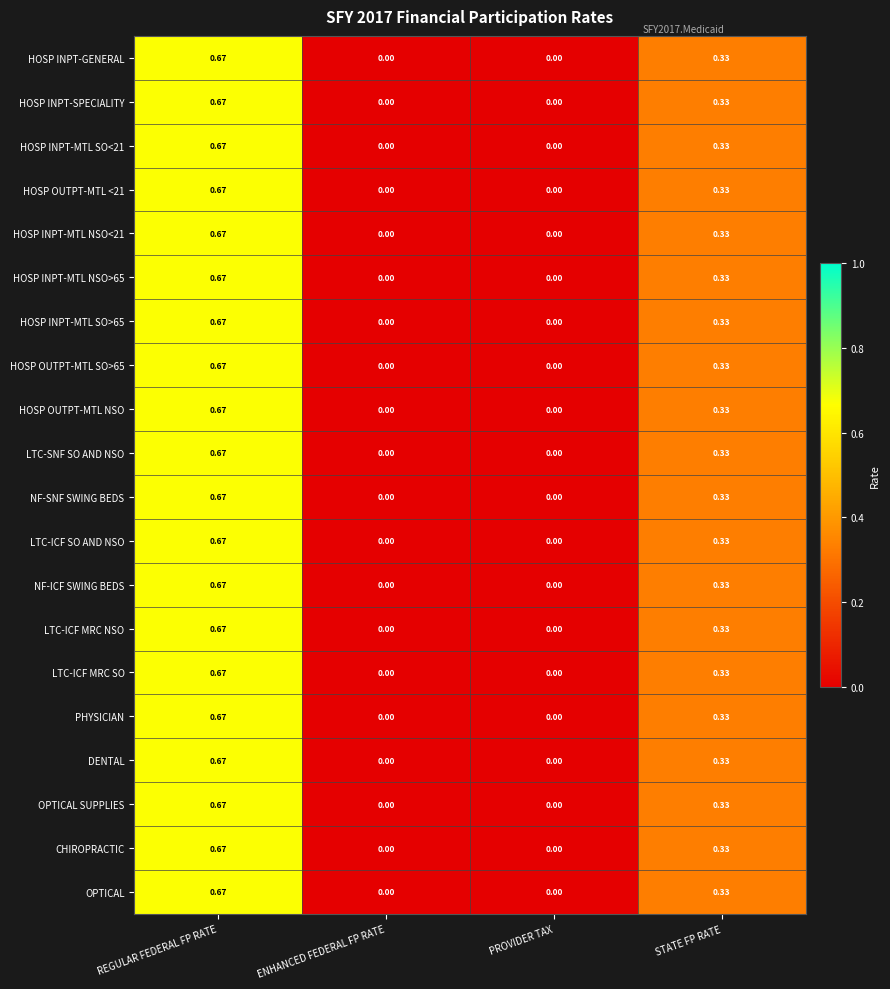

At which category is the sum across all series the highest?

REGULAR FEDERAL FP RATE